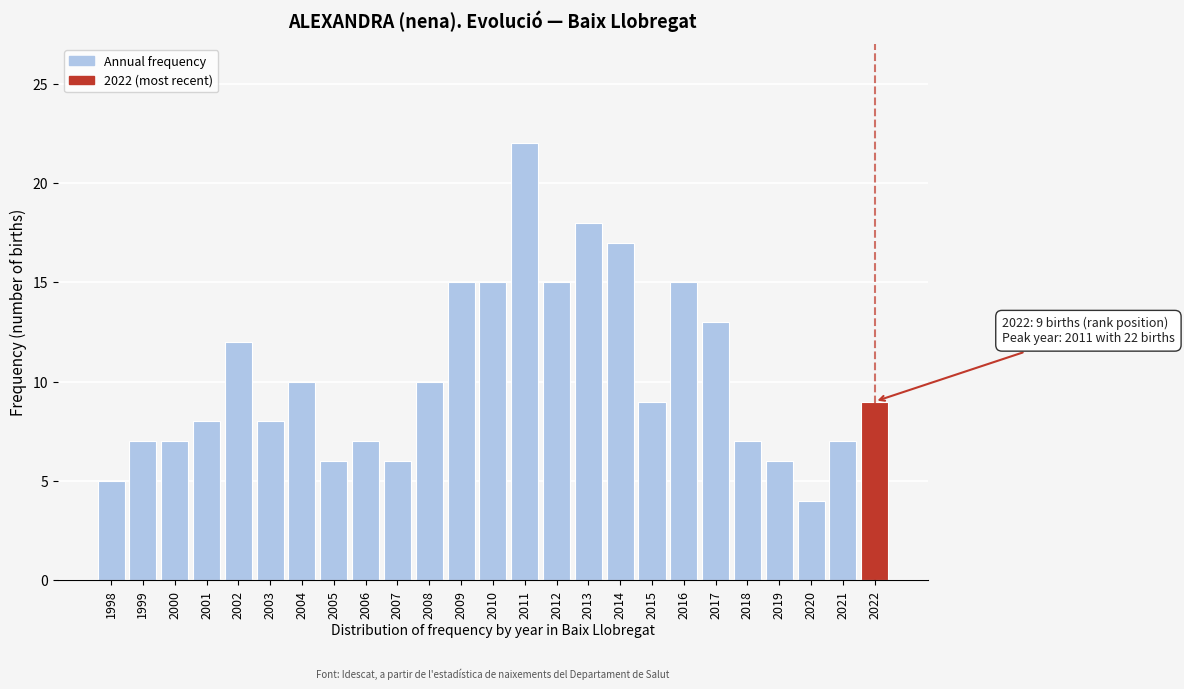

Reading left to right, list all the values displayed in this chart.

5	7	7	8	12	8	10	6	7	6	10	15	15	22	15	18	17	9	15	13	7	6	4	7	9